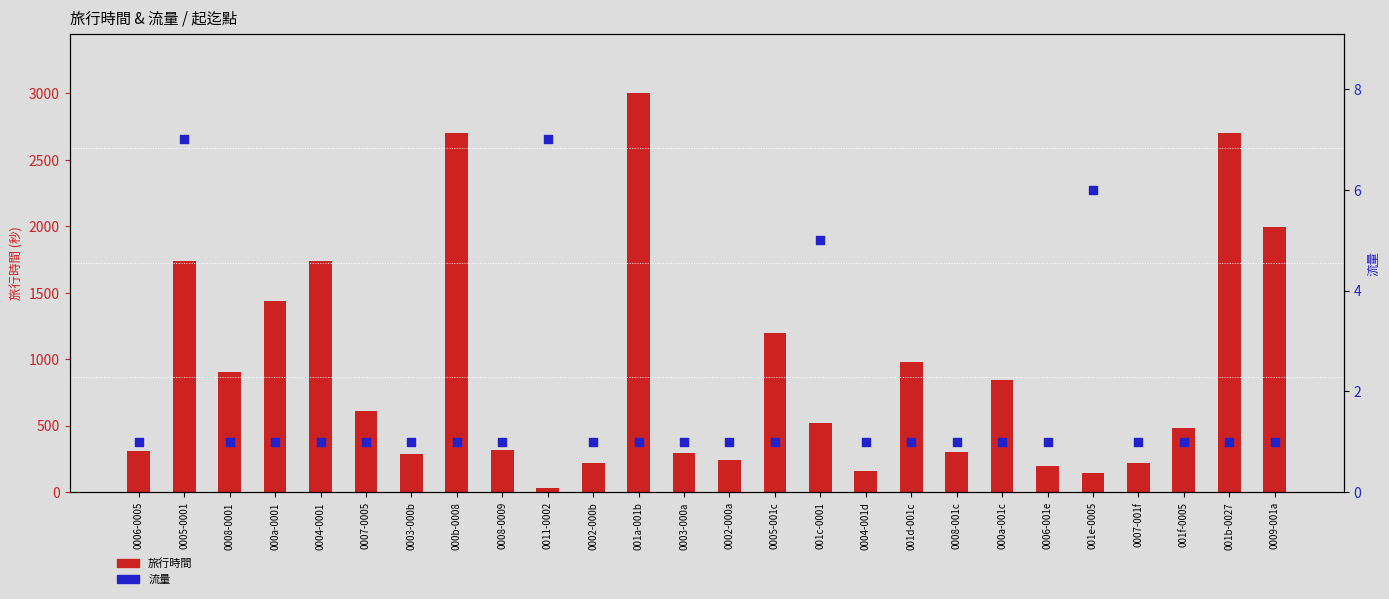

At which category is the sum across all series the highest?

001a-001b